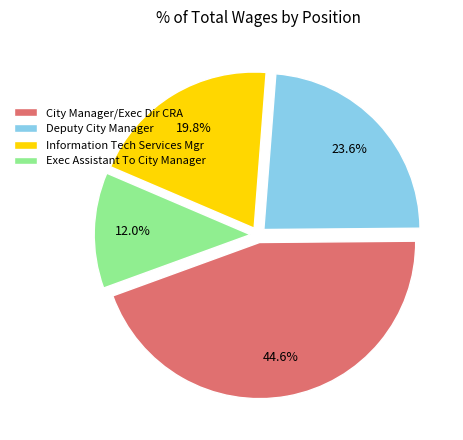

Which has a higher value, Deputy City Manager or Exec Assistant To City Manager?

Deputy City Manager